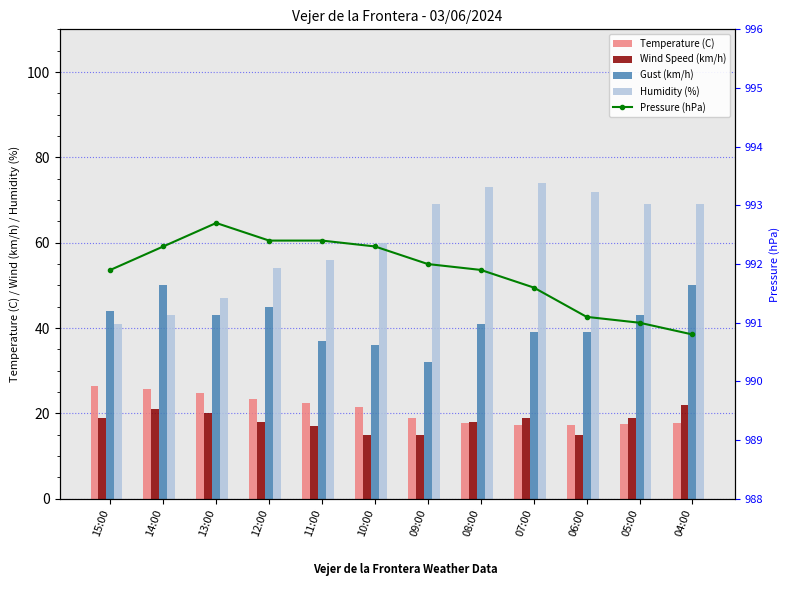

What position from the right is 12:00?

9